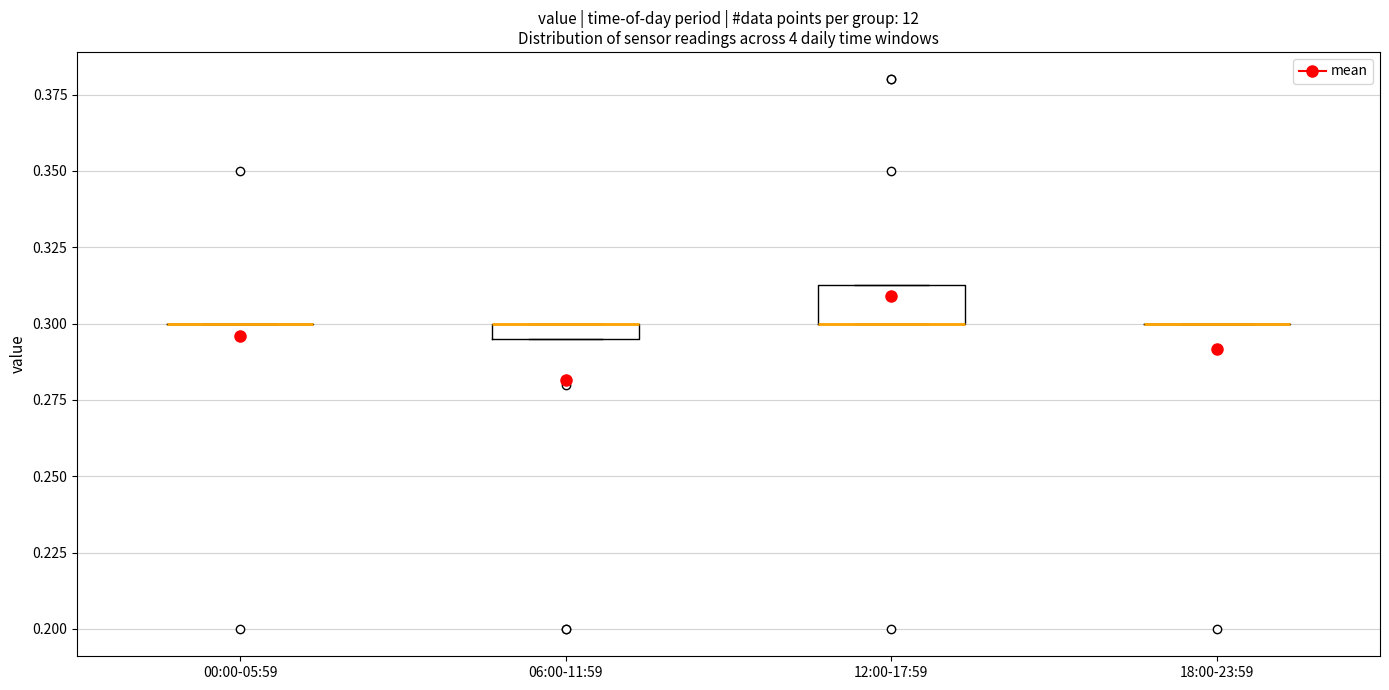

Comparing the boxes themselves (not the whiskers), which one is the tallest?

12:00-17:59